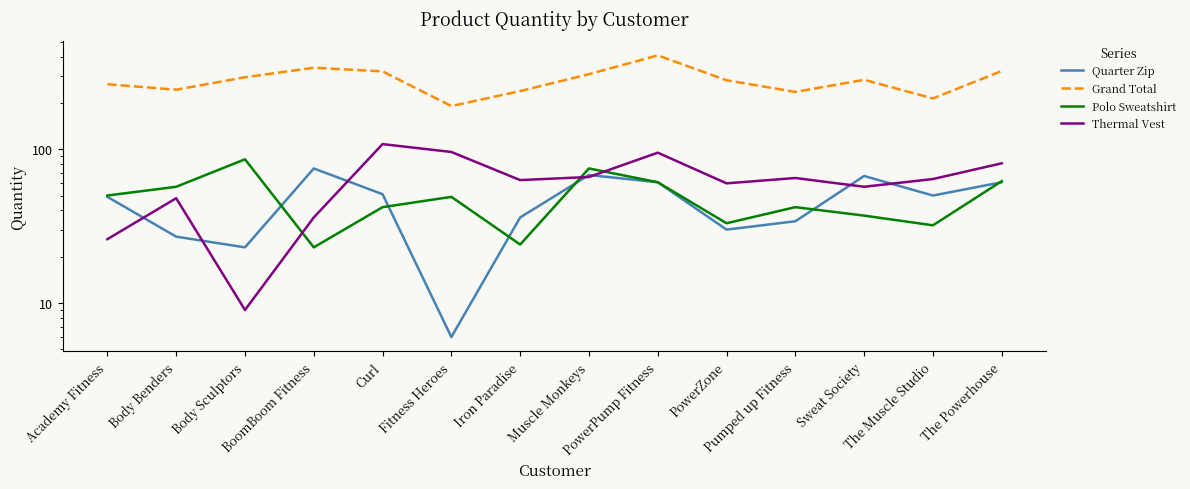

What is the difference between the second highest and minimum values in the Quarter Zip series?

62